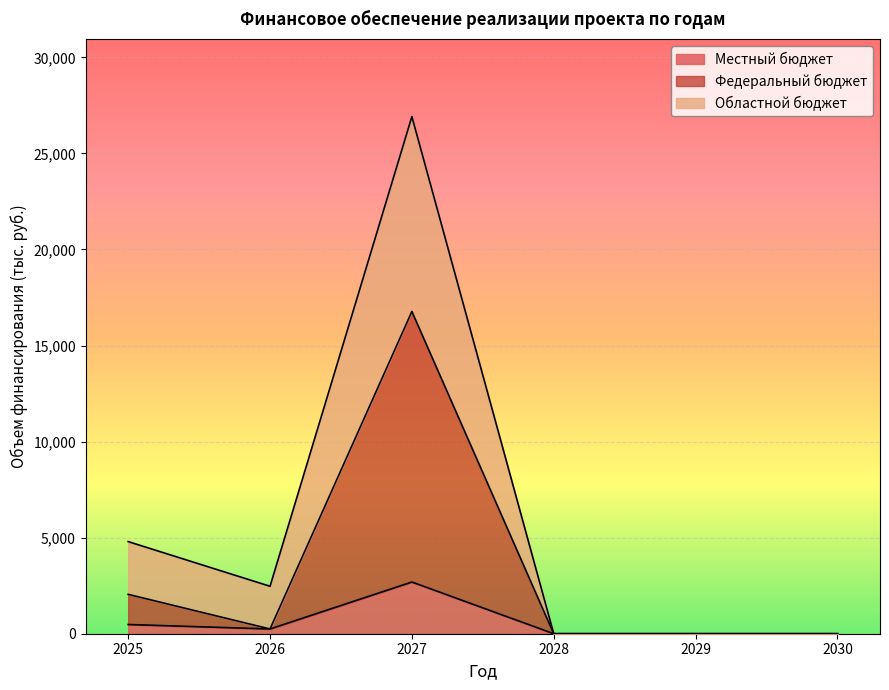

How many interior local valleys does the Федеральный бюджет series have?

1